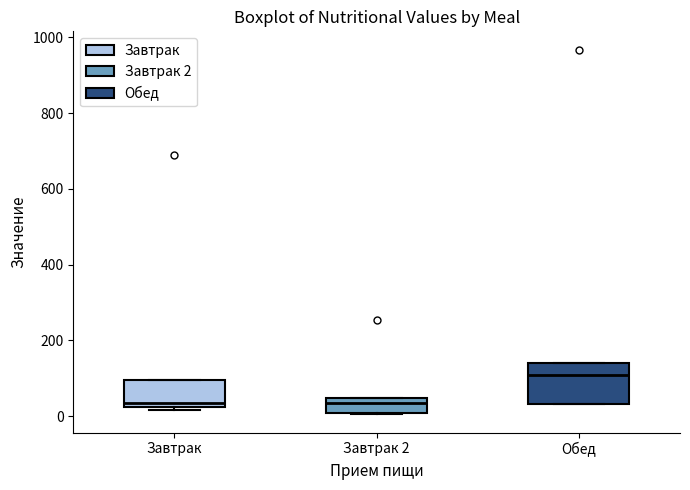

Reading left to right, read every box against the y-axis: the position of its median line, the range the box covers, and the ends of its whiskers. The values are not printed on the chart, so give them approximately, as read against the axis.

Завтрак: median 40, box 20 to 100, whiskers 20 (just below the box's lower edge) to 100
Завтрак 2: median 40 (just below the box's upper edge), box 0 to 40, whiskers 0 to 40
Обед: median 100, box 40 to 140, whiskers 40 to 140